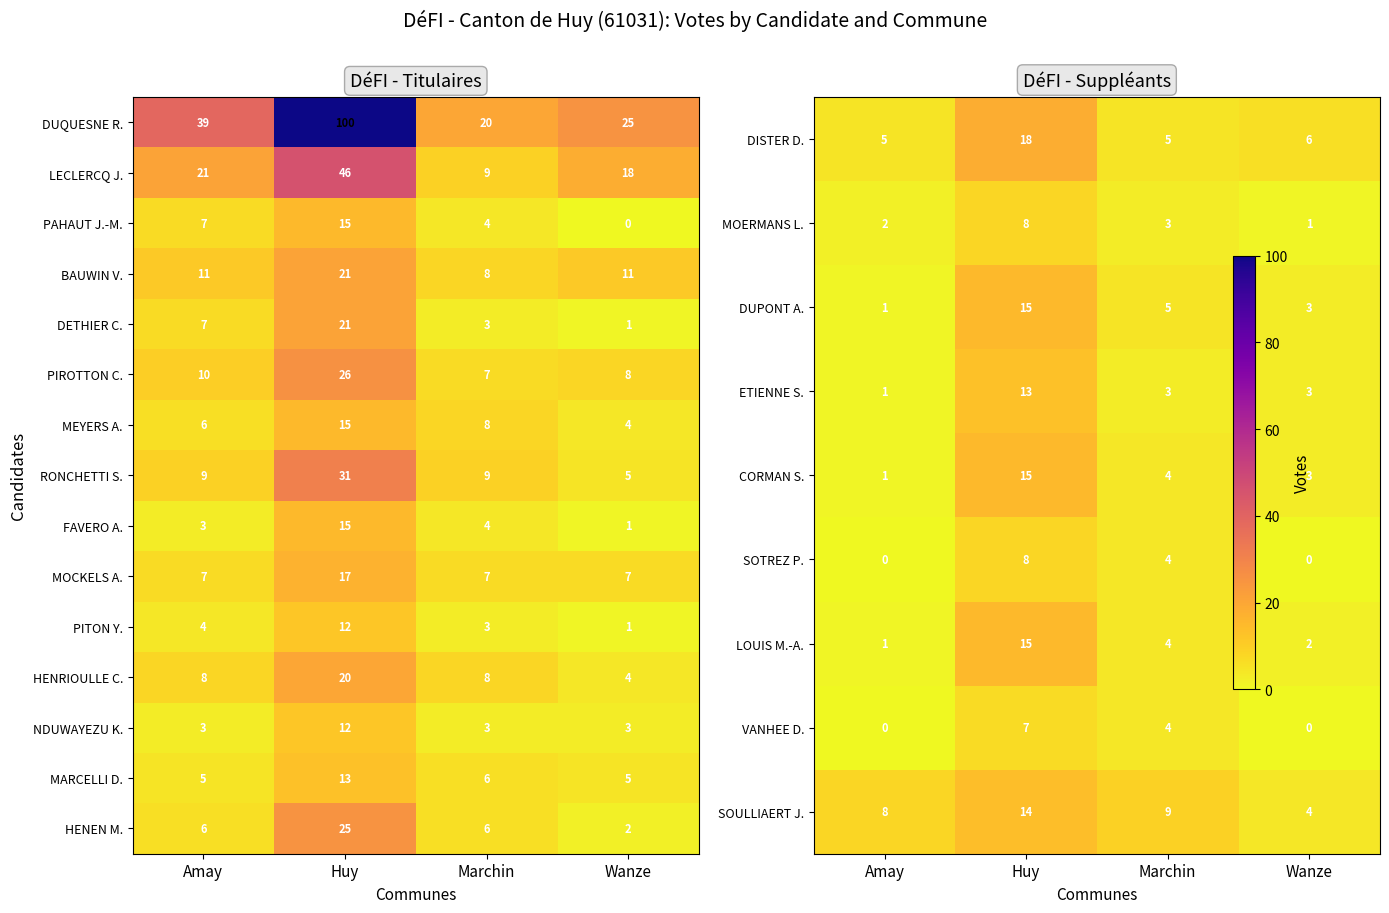

Rank the categories by PIROTTON C. value from lowest to highest.

Marchin, Wanze, Amay, Huy